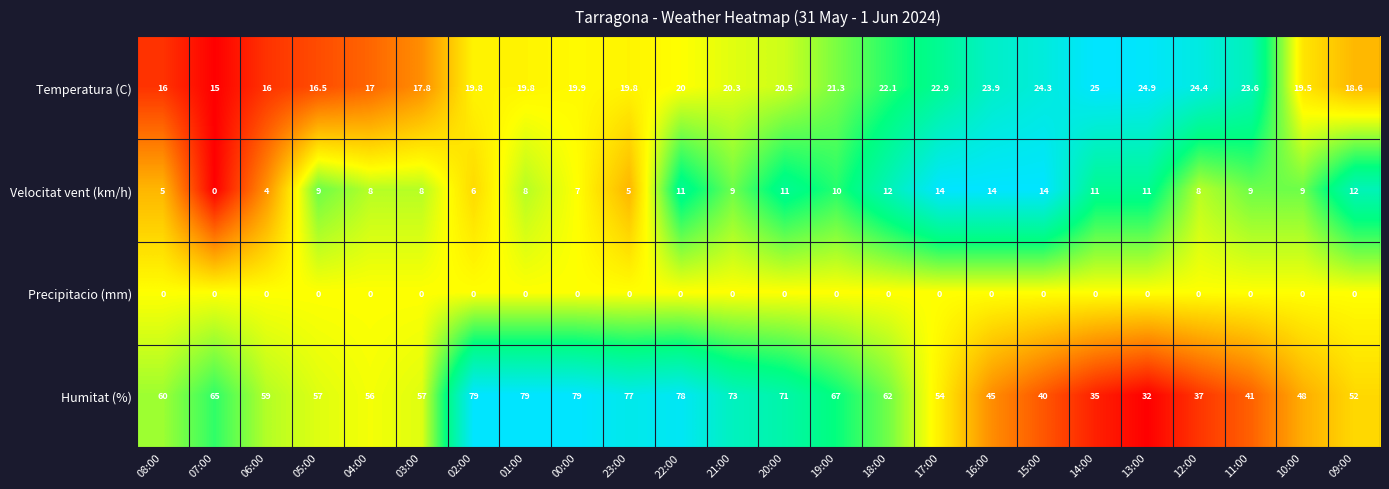

What is the total value across all series at 06:00?

79.0